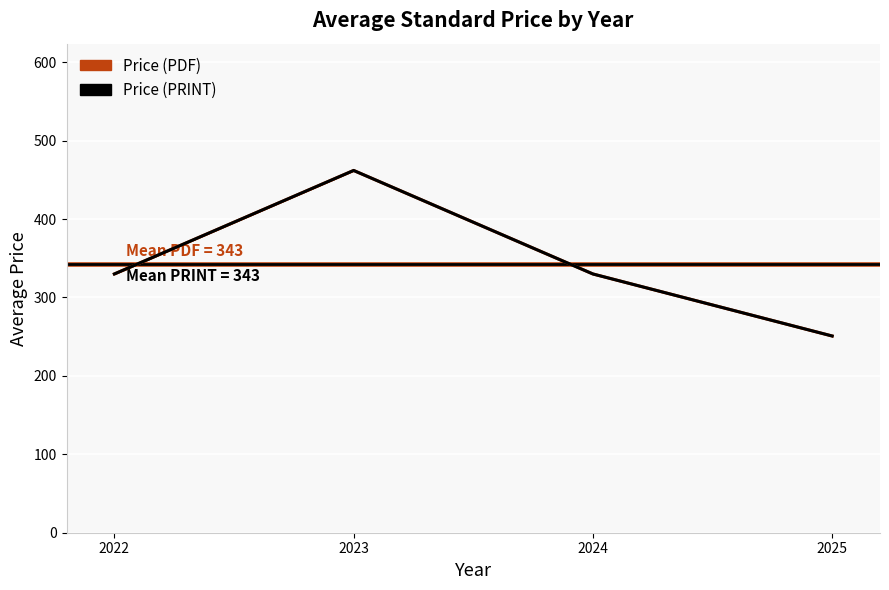

Approximately how many times larger is the value at 2025 compared to 2024?

0.8